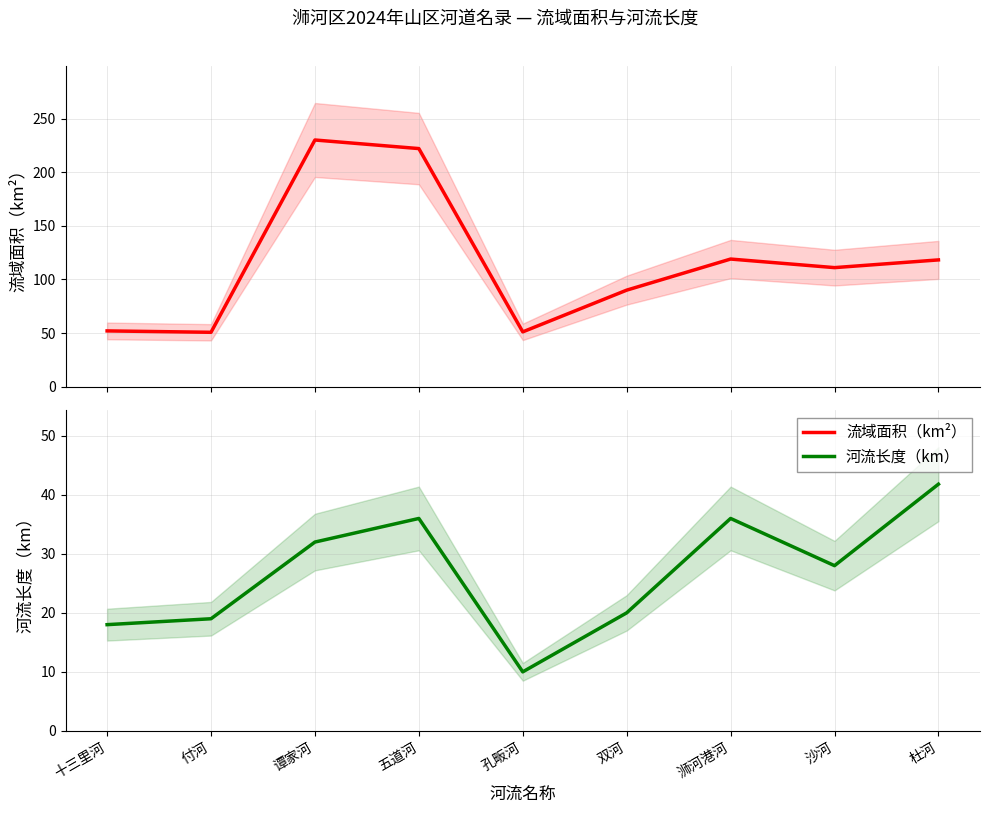

True or false: 河流长度（km） and 流域面积（km²） intersect in this chart.

False